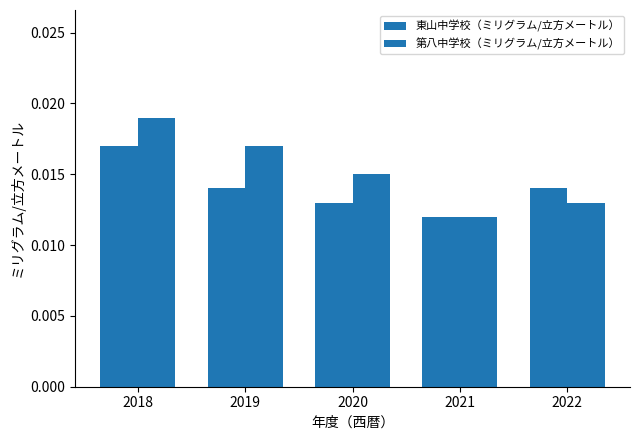

Which category has the lowest value across all series?

2021